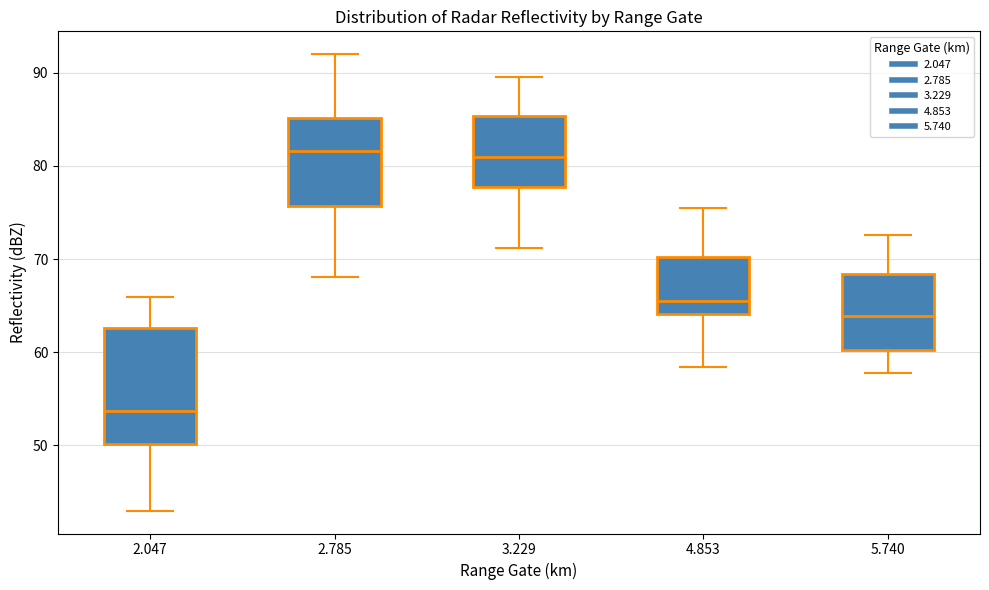

Which box is the tallest, from its lower edge to its upper edge?

2.047